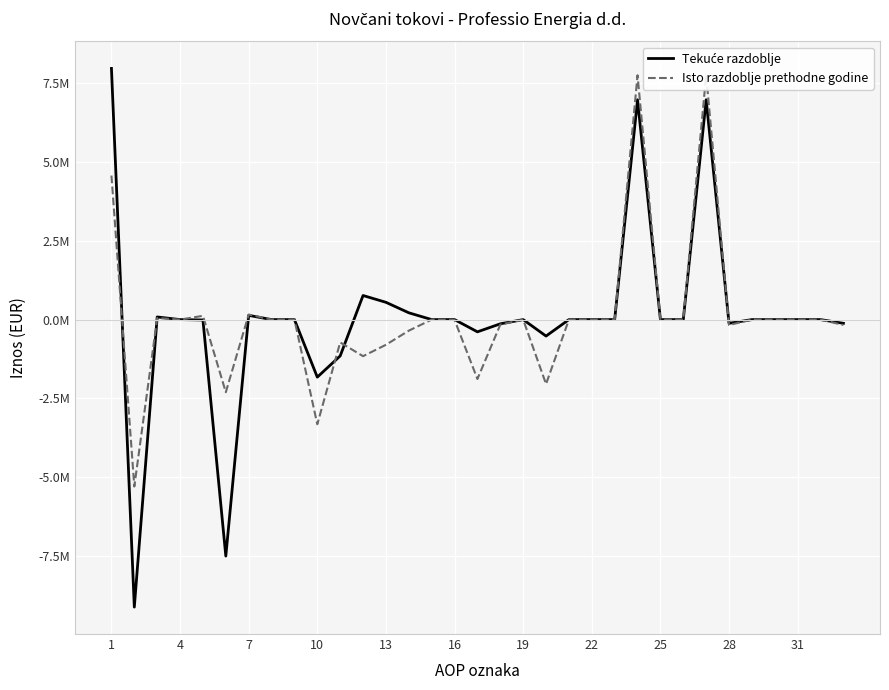

At how many categories does at least one series exceed -7646489?

33